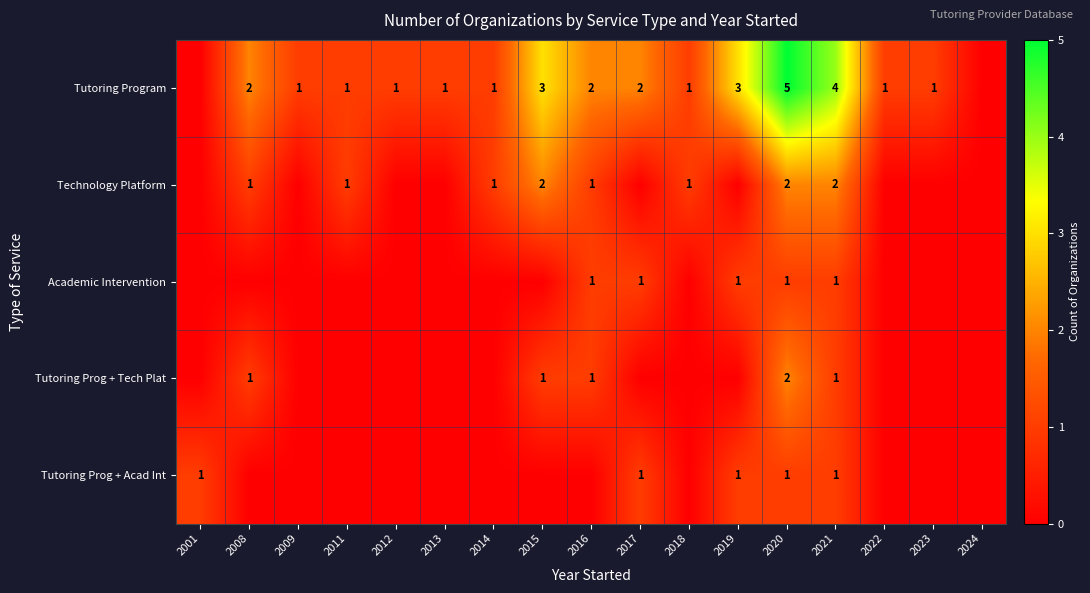

Is it true that Tutoring Program equals 1 at 2016?

False